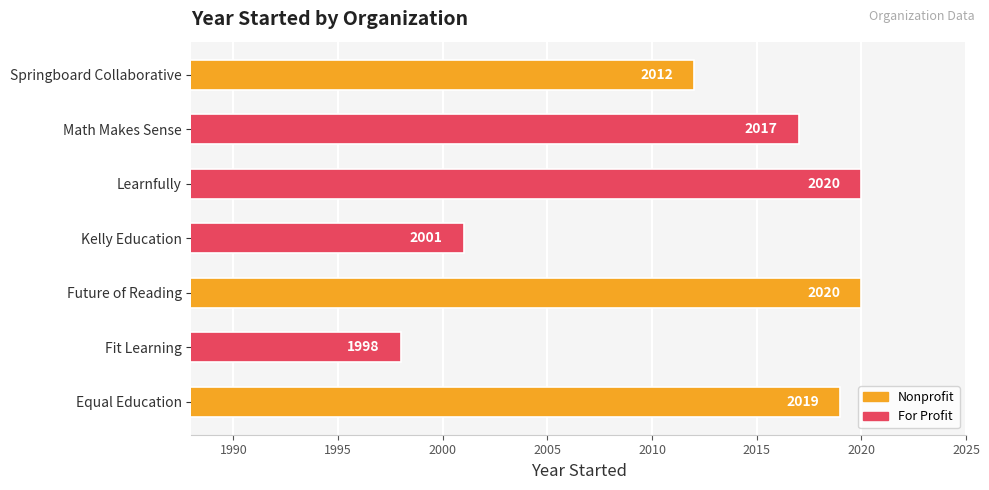

Where is the data nearest to the value 2009?

Springboard Collaborative